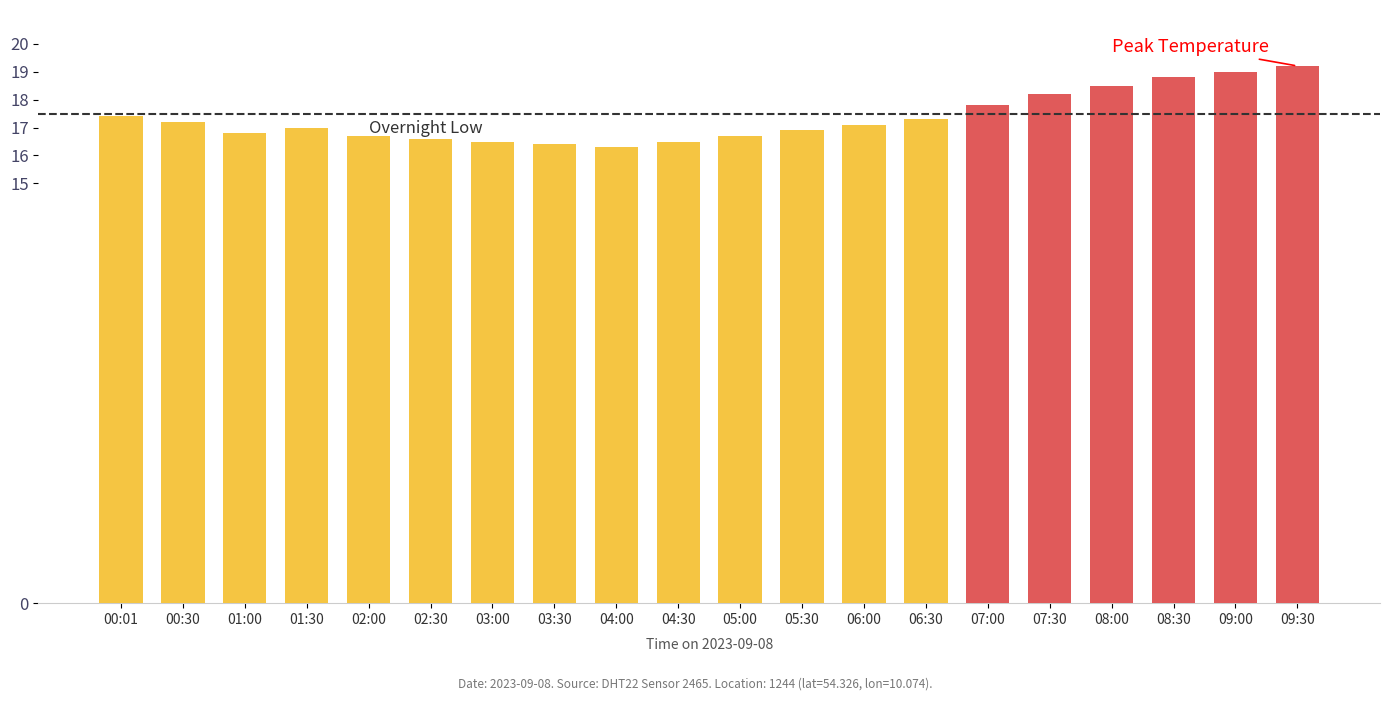

Does the chart contain stacked bars?

No